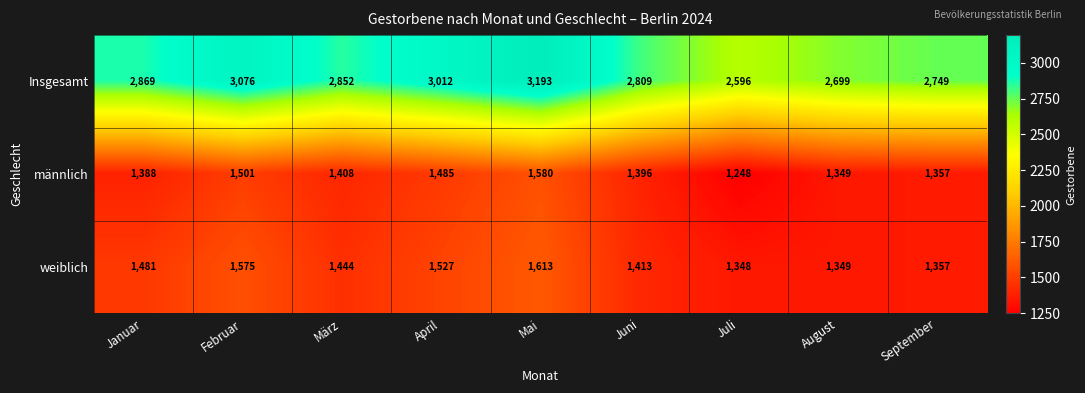

What is the difference between the highest and lowest values at Juli?

1348